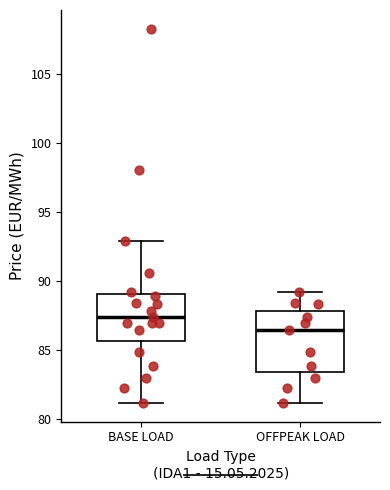

Where is the lower edge of the box for OFFPEAK LOAD on the y-axis? The values are not printed on the chart, so give them approximately, as read against the axis.

83.5